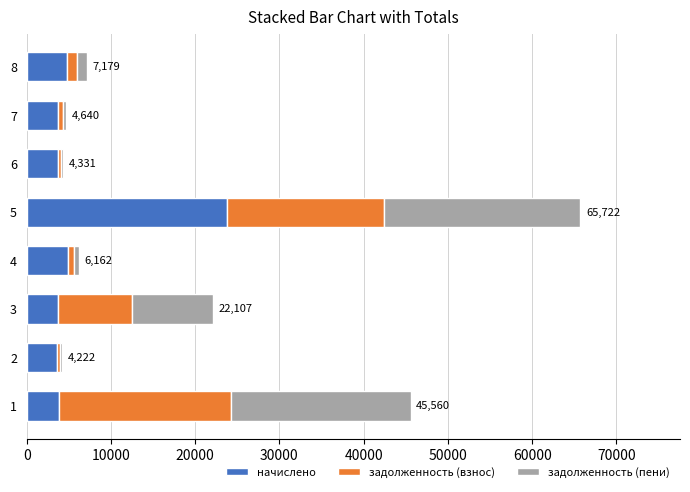

What is the highest value of the начислено series?

23756.4